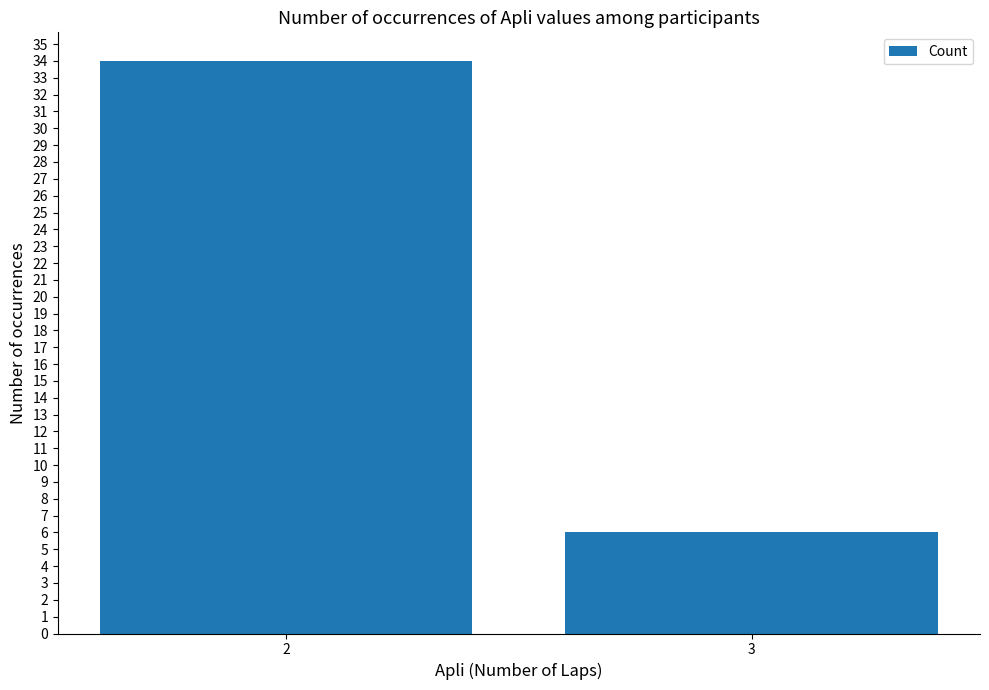

What is the ratio of the value at 2 to the value at 3?

5.7